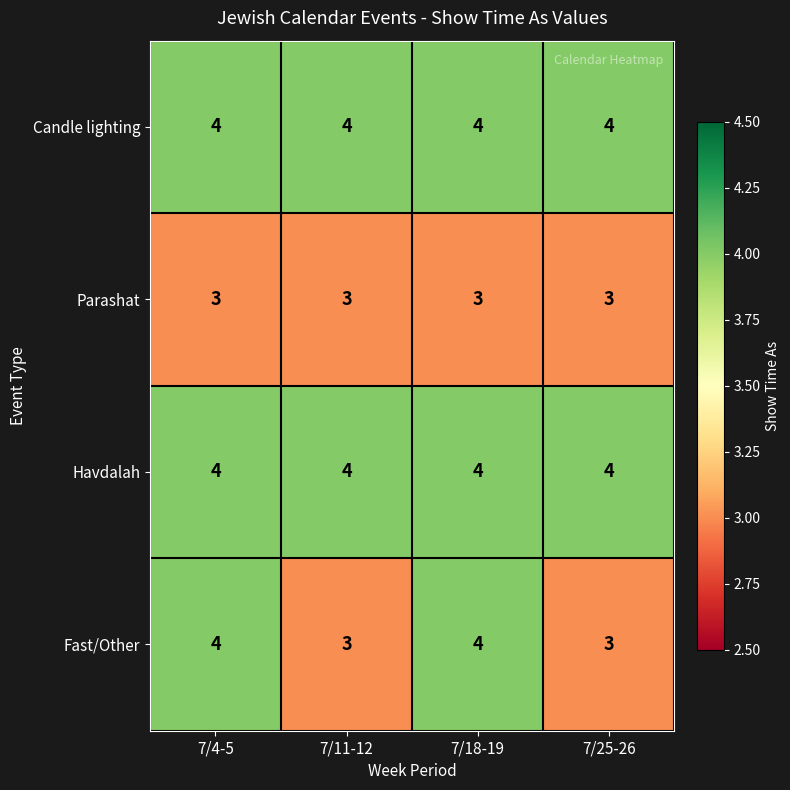

What is the lowest value of the Candle lighting series?

4